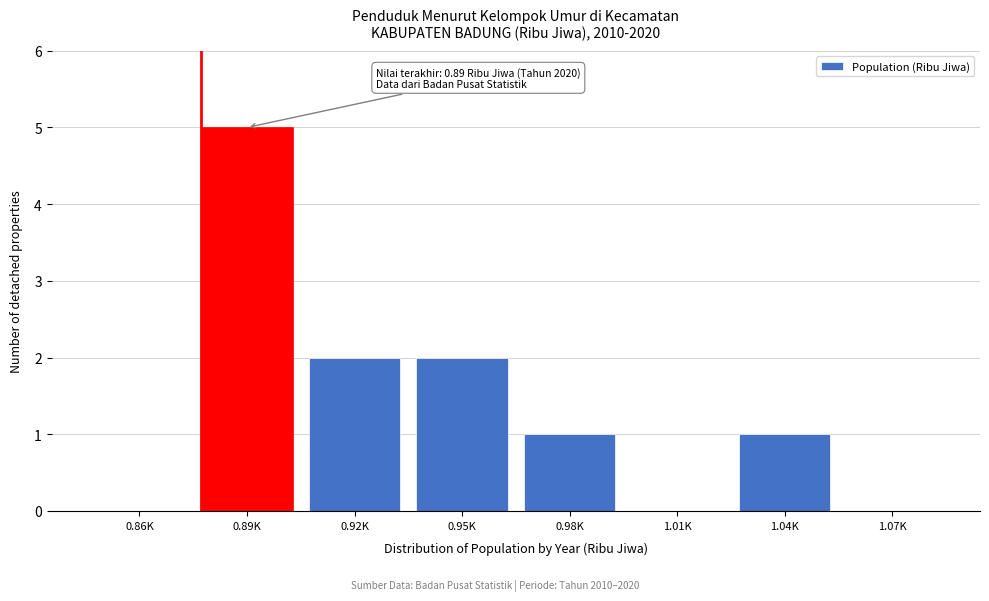

Reading left to right, extract all data points from this chart.

0.86K=0	0.89K=5	0.92K=2	0.95K=2	0.98K=1	1.01K=0	1.04K=1	1.07K=0